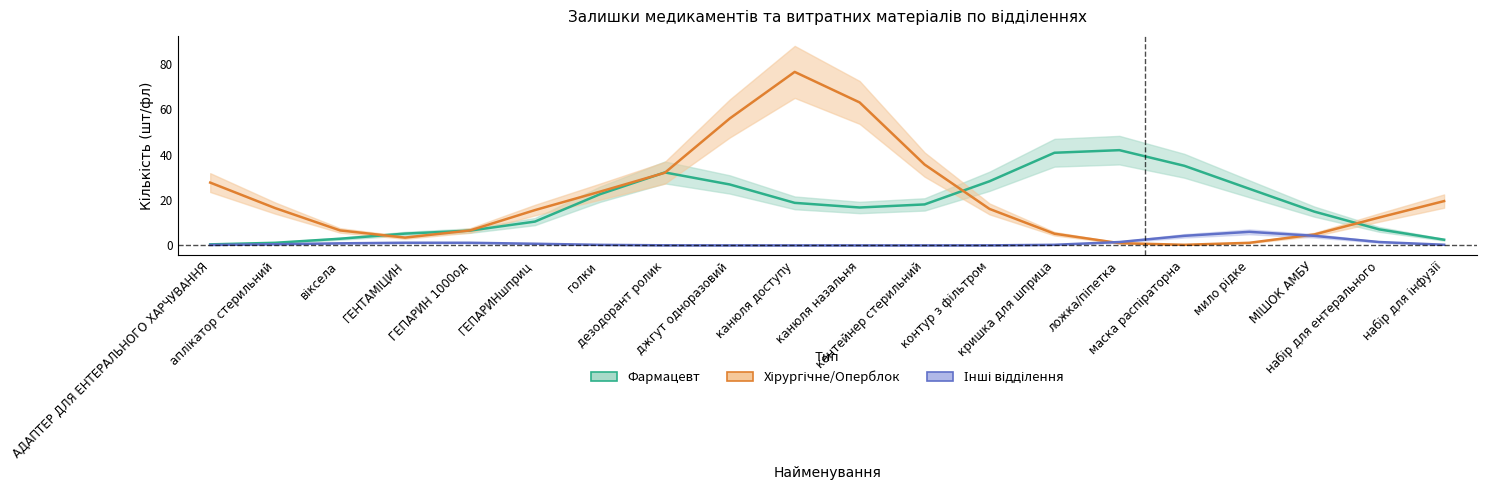

Reading left to right, what are all the values shown in this chart?

Фармацевт: 0.5	1.2	2.9	5.2	6.5	10.5	22.6	32.2	26.9	18.8	16.7	18.1	28.3	40.9	42.0	35.1	25.0	14.9	7.1	2.5
Хірургічне/Оперблок: 27.7	16.5	6.6	3.4	6.6	15.6	23.7	32.1	56.0	76.6	63.1	35.7	16.1	5.2	1.0	0.3	1.1	4.8	12.3	19.6
Інші відділення: 0.2	0.5	0.9	1.2	1.2	0.7	0.3	0.0	0.0	0.0	0.0	0.0	0.0	0.3	1.5	4.2	6.0	4.2	1.5	0.3